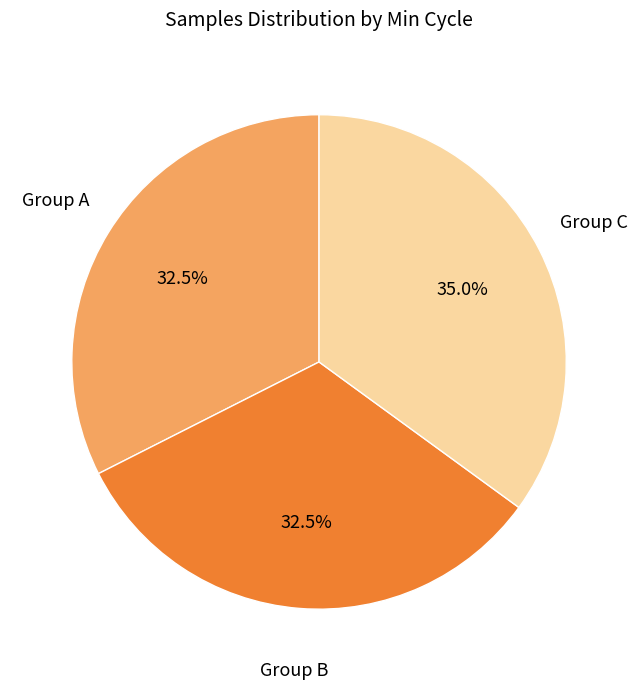

How many segments does this pie chart have?

3